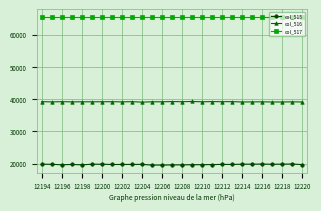

What is the sum of all col_517 values?

1769445